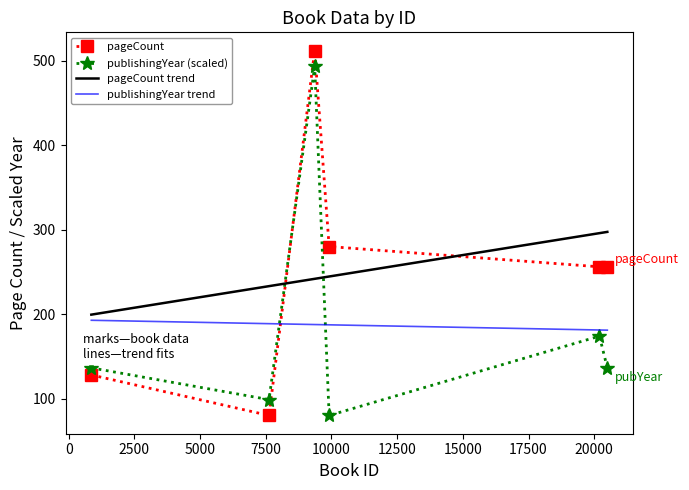

What is the total value across all series at 9911?

360.0